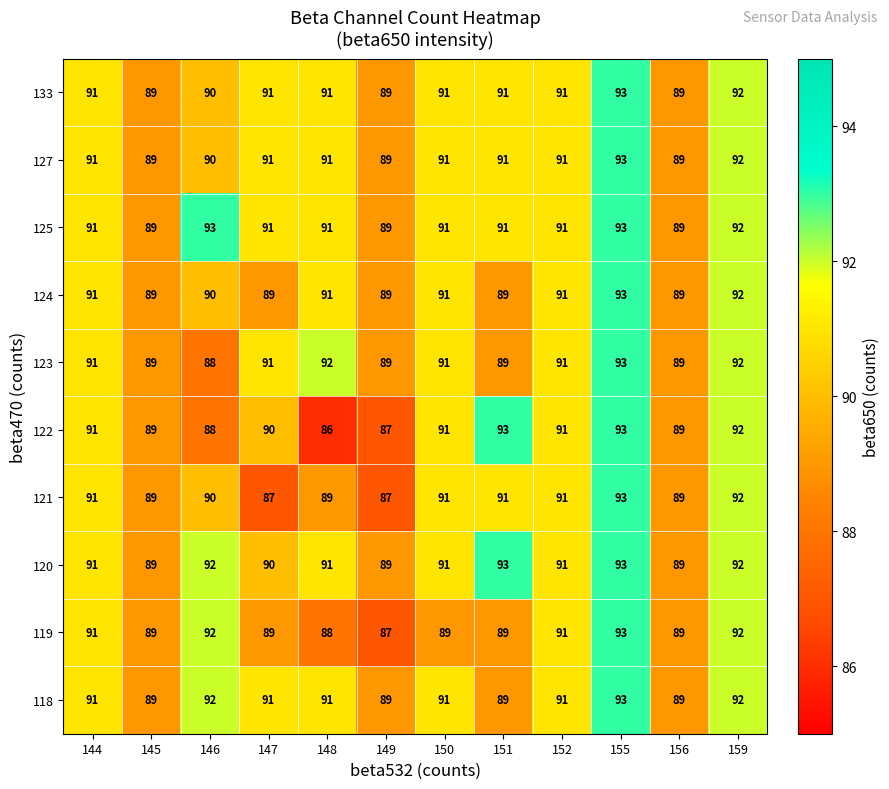

Count the 122 values in the range 89 to 92.

7